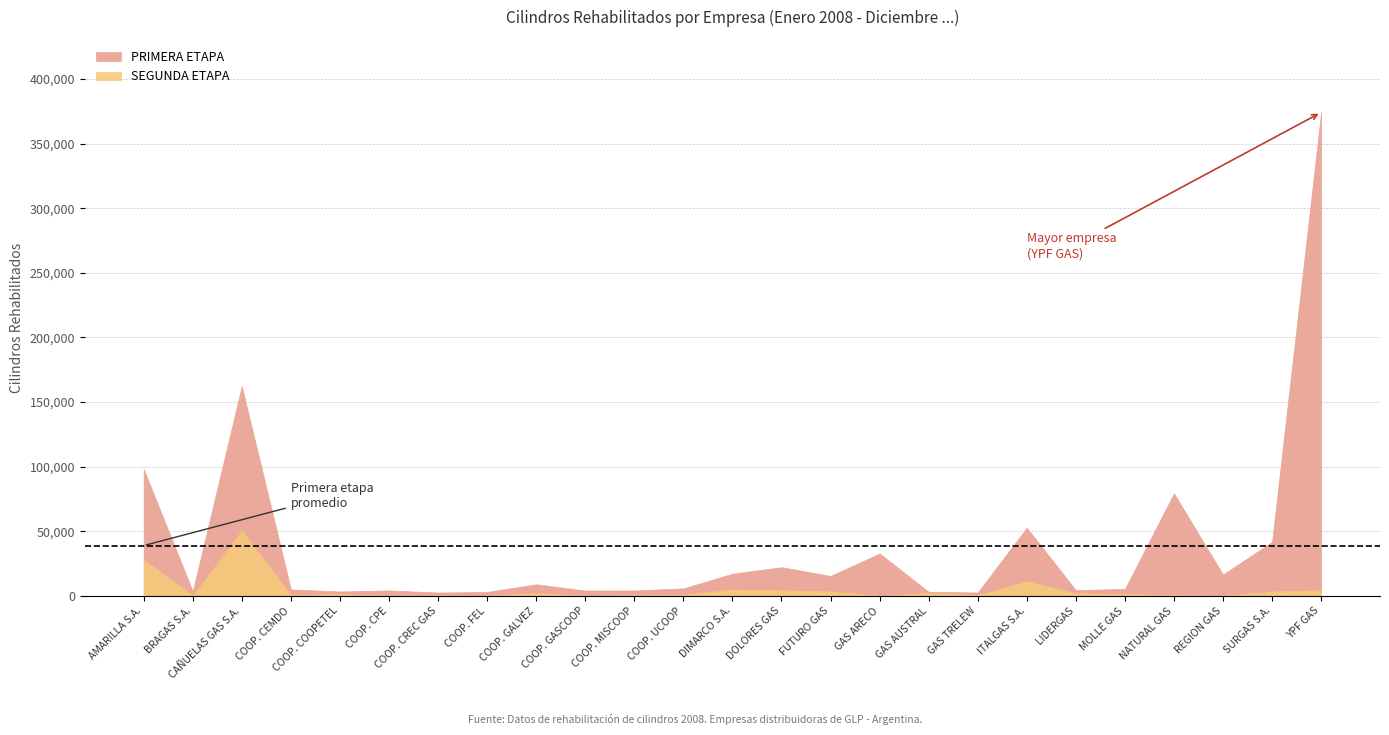

What is the maximum value for SEGUNDA ETAPA?

50535